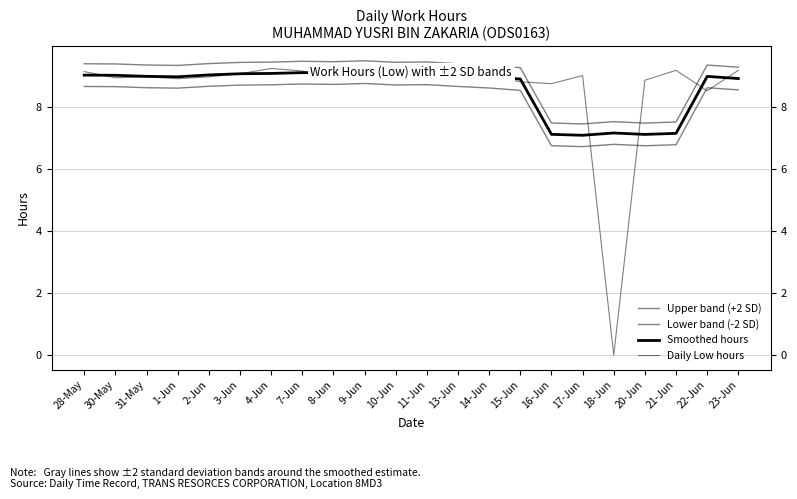

The Lower band (-2 SD) series shows 8.6 at 14-Jun. True or false?

True